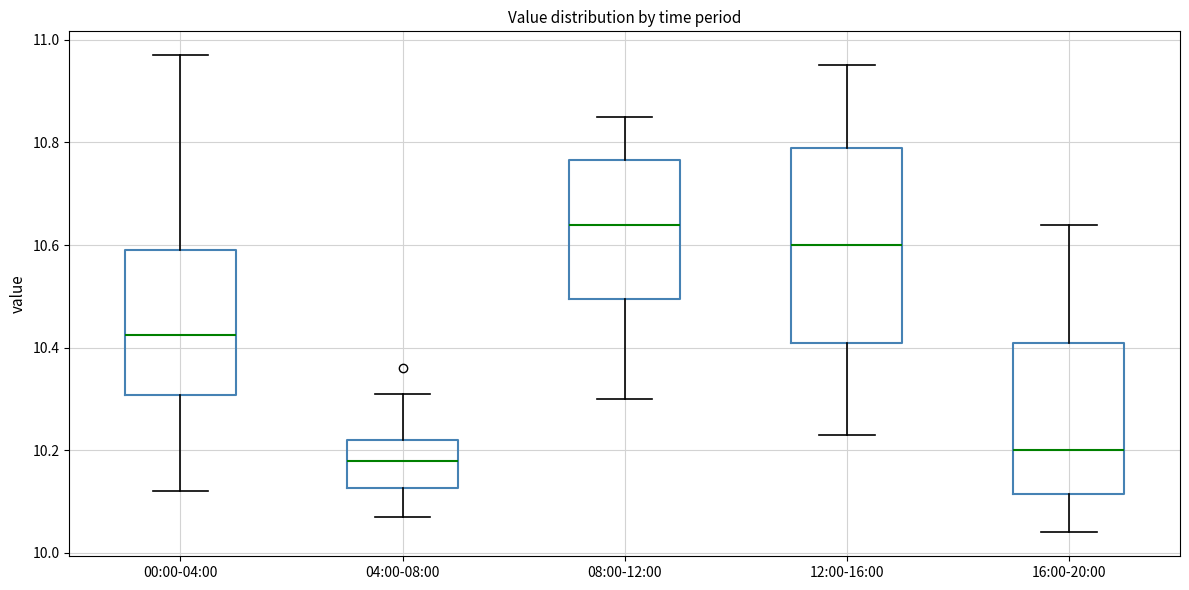

Reading left to right, read every box against the y-axis: the position of its median line, the range the box covers, and the ends of its whiskers. The values are not printed on the chart, so give them approximately, as read against the axis.

00:00-04:00: median 10.42, box 10.30 to 10.60, whiskers 10.12 to 10.98
04:00-08:00: median 10.18, box 10.12 to 10.22, whiskers 10.08 to 10.32
08:00-12:00: median 10.64, box 10.50 to 10.76, whiskers 10.30 to 10.86
12:00-16:00: median 10.60, box 10.42 to 10.80, whiskers 10.24 to 10.96
16:00-20:00: median 10.20, box 10.12 to 10.42, whiskers 10.04 to 10.64